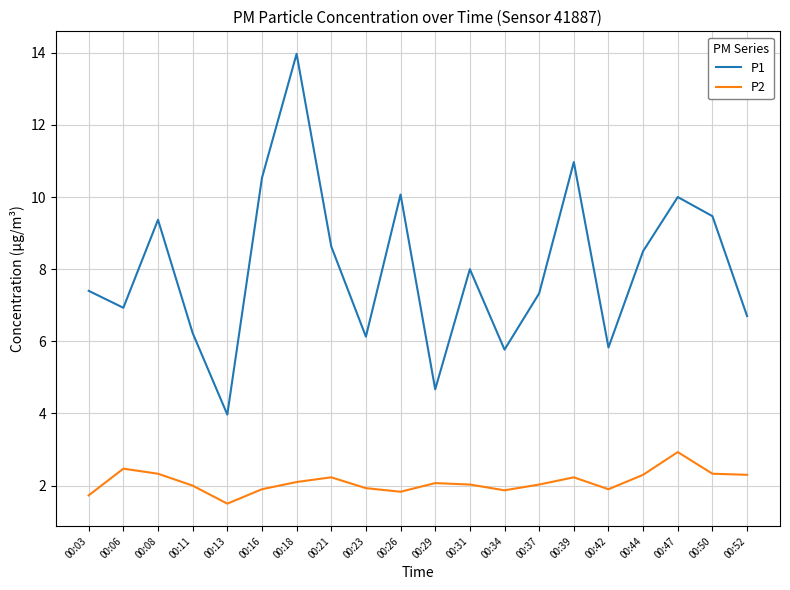

True or false: P1 and P2 cross at least once.

False